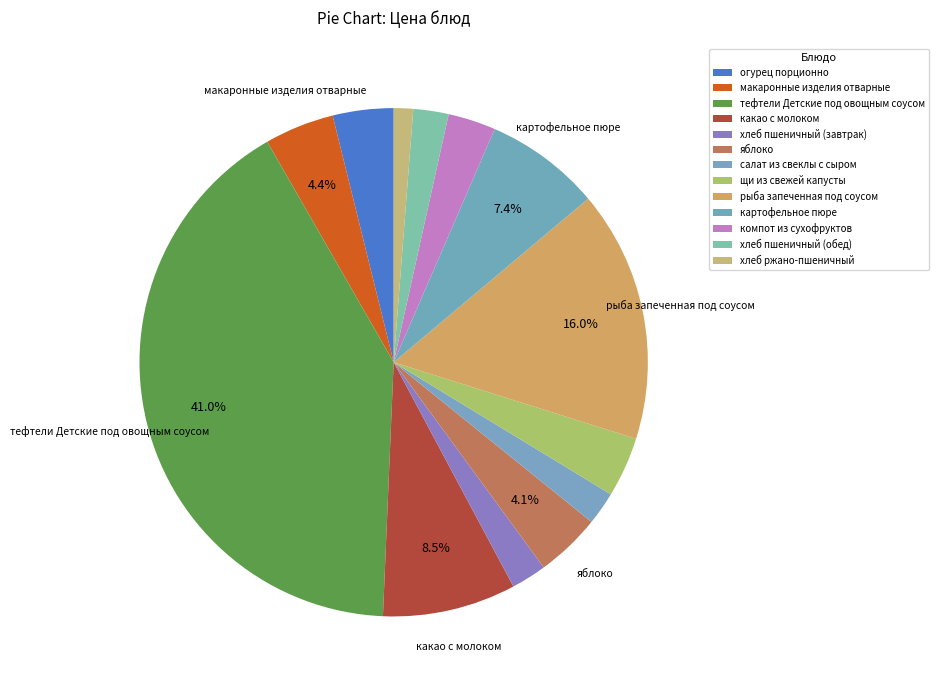

What is the smallest slice in the pie chart?

хлеб ржано-пшеничный